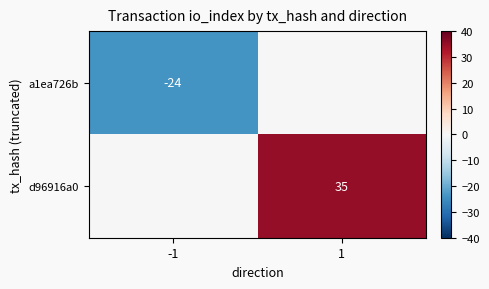

The a1ea726b series shows -35 at -1. True or false?

False